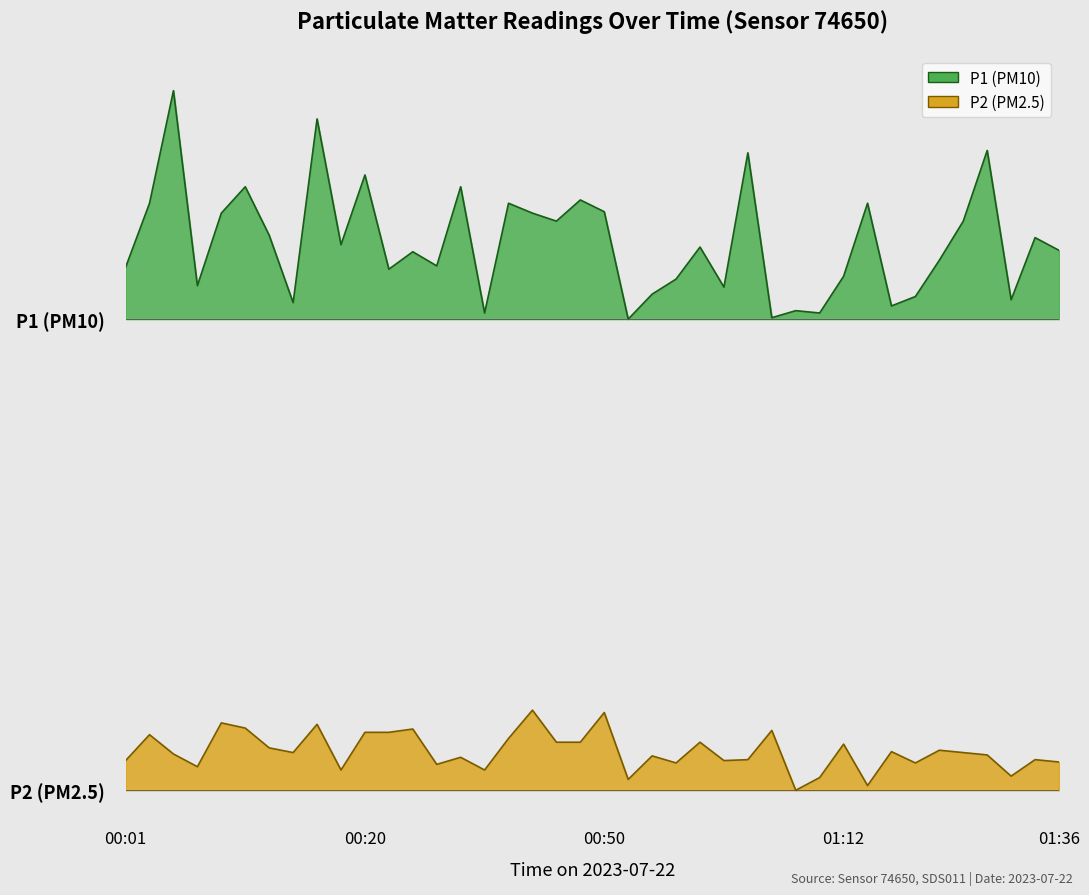

What is the difference between the P2 values at 01:31 and 00:45?

0.6